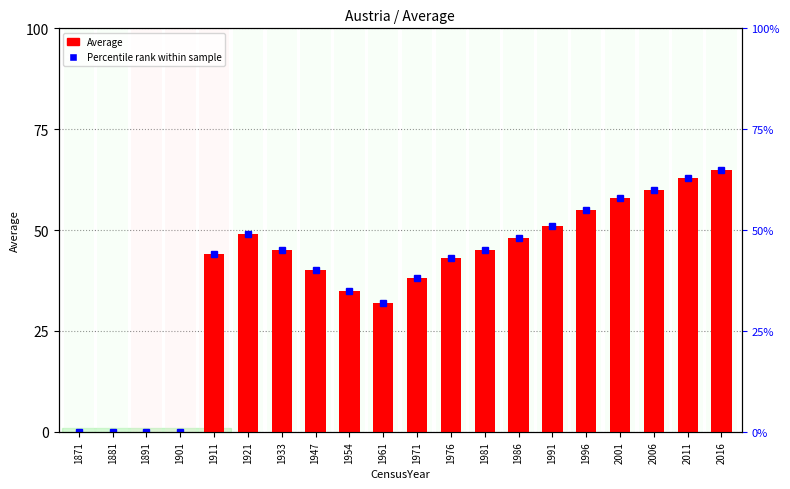

What is the value of the 17th bar from the left?

58